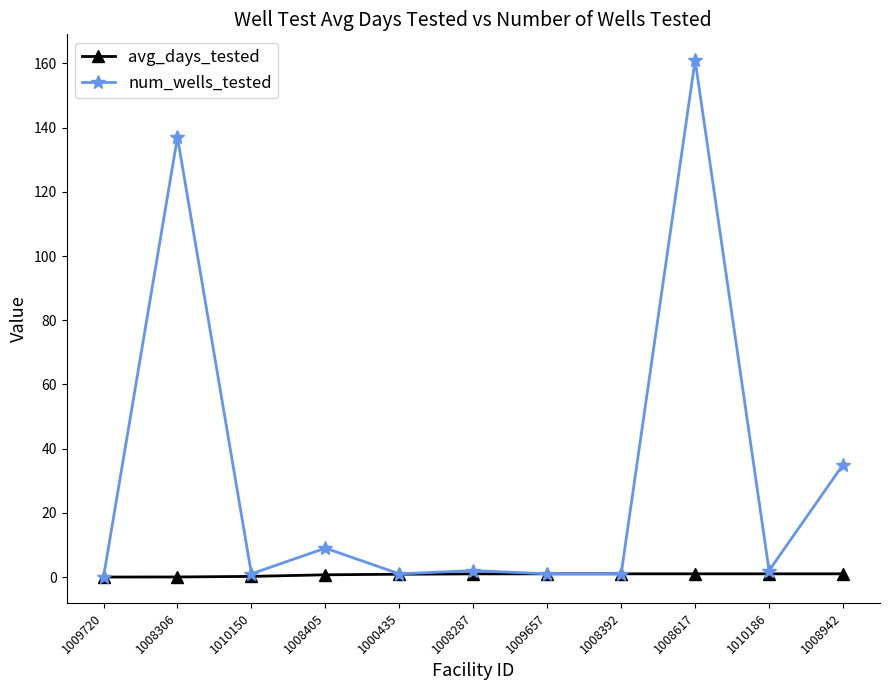

What is the average value of the num_wells_tested series?

31.8